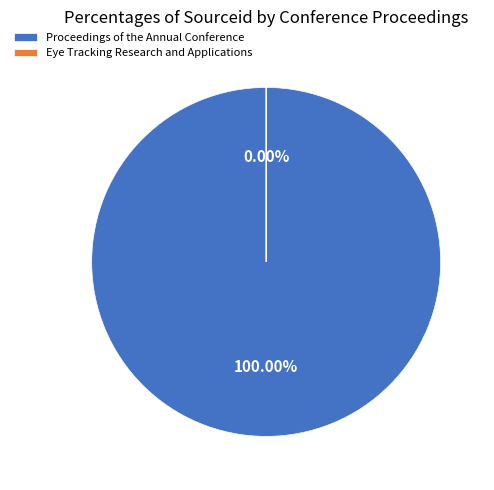

The Eye Tracking Research and Applications slice represents 10% of the pie. True or false?

False